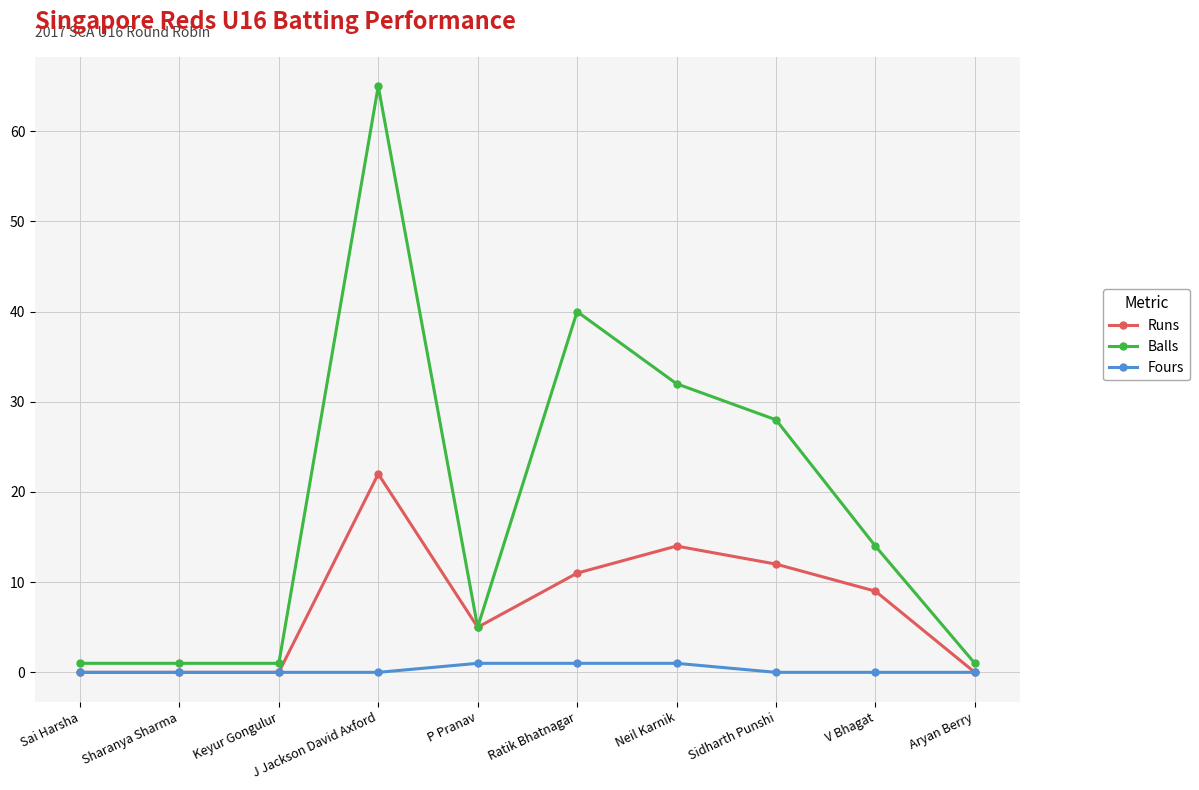

True or false: Balls has more than 1 interior local peaks.

True